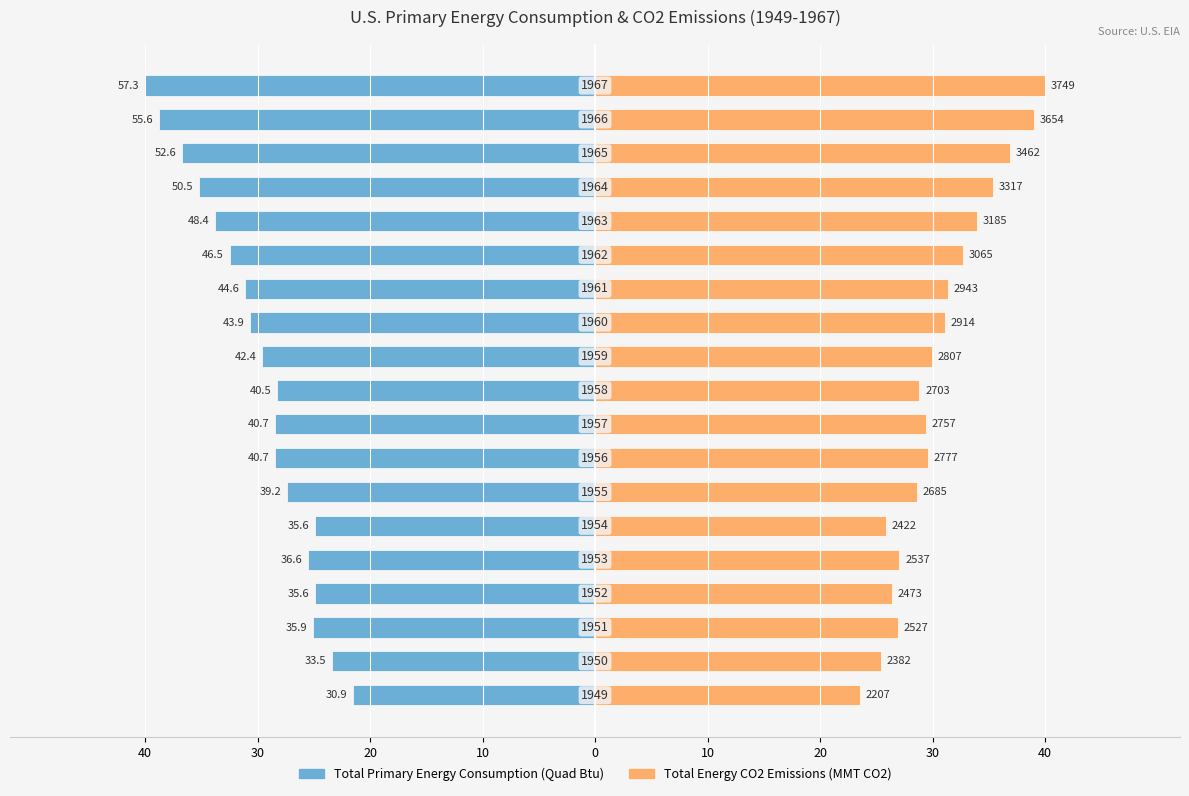

Is it true that Total Energy CO2 Emissions (MMT CO2) equals 31.1 at 11?

True